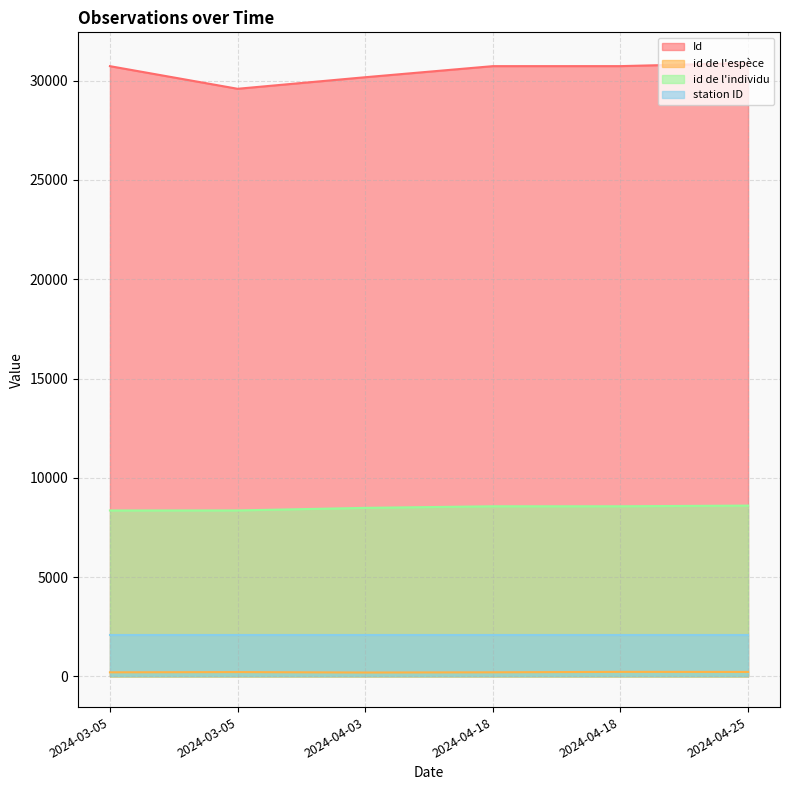

What is the difference between the maximum and minimum values in the id de l'individu series?

245